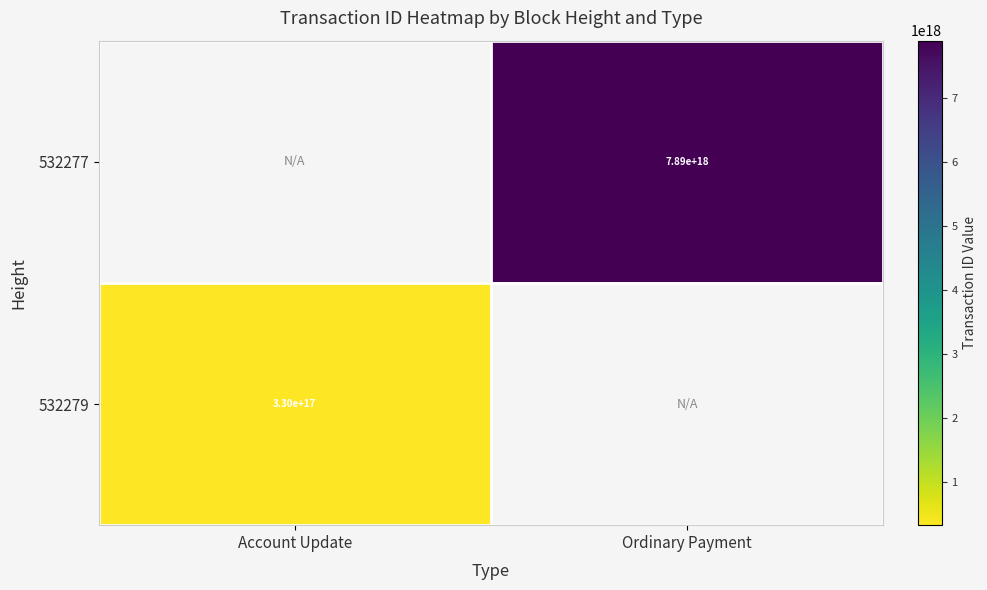

Is it true that 532279 equals 330000000000000000 at Account Update?

True